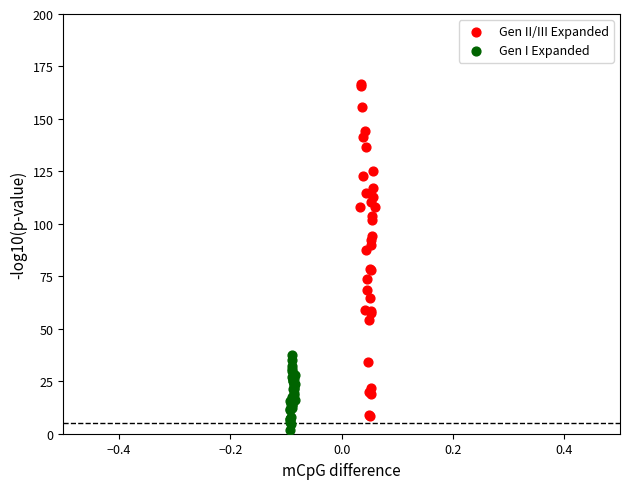

Which series reaches the maximum Y coordinate?

Gen II/III Expanded